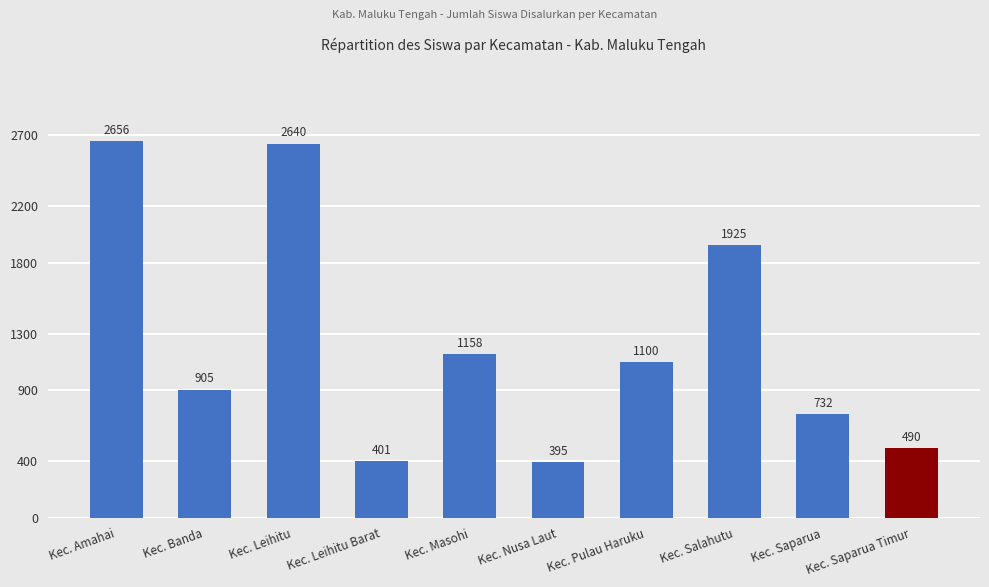

The value at Kec. Pulau Haruku is 641. True or false?

False